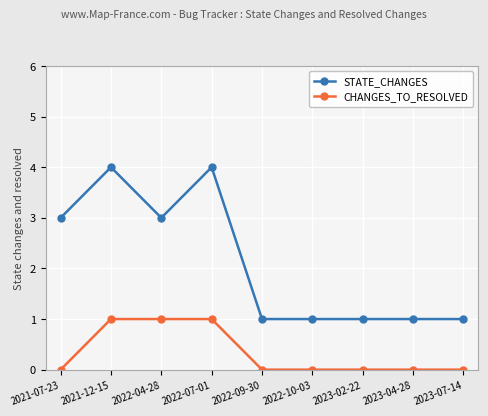

Is the value of CHANGES_TO_RESOLVED at 2023-04-28 greater than the value of STATE_CHANGES at 2023-04-28?

No